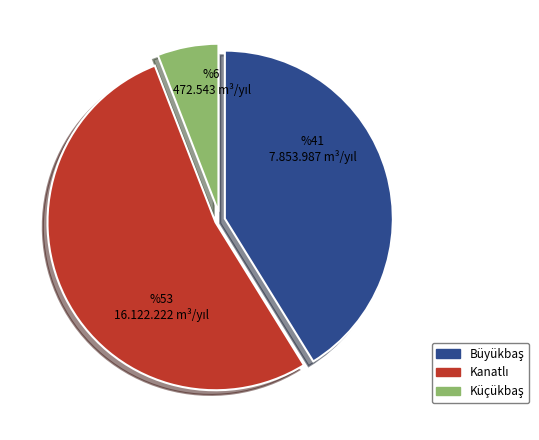

Does any single category account for the majority?

Yes